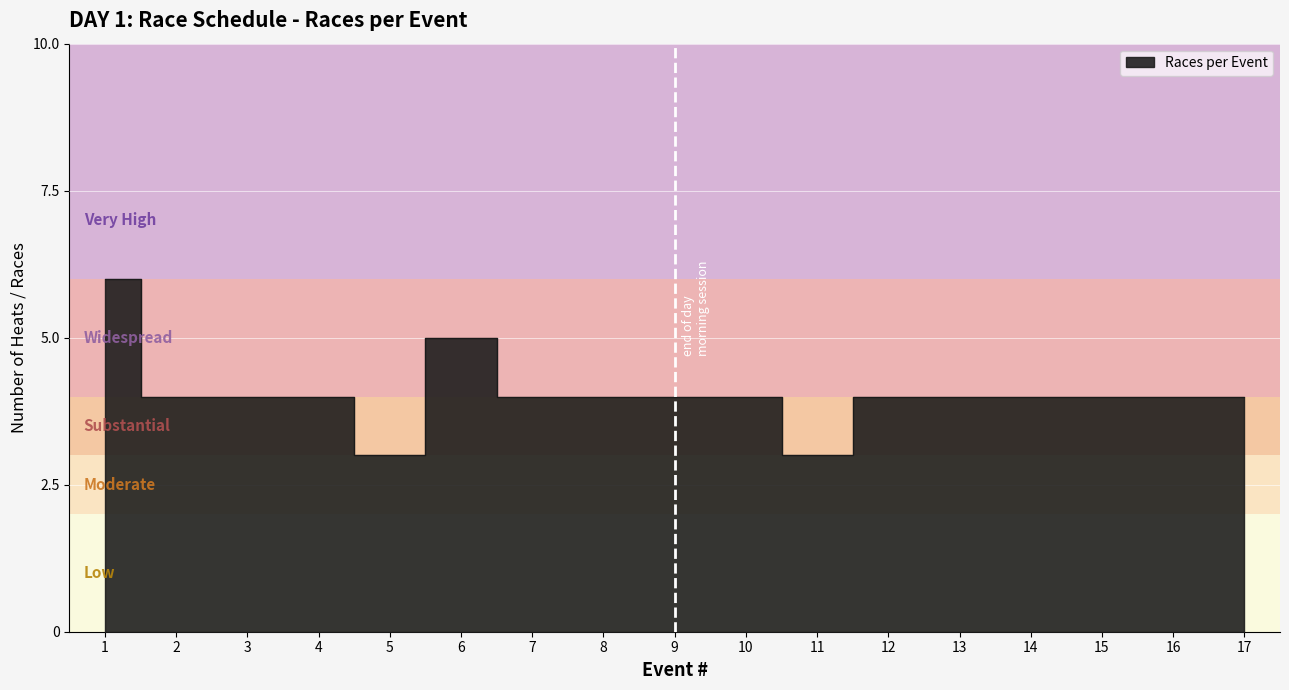

What is the minimum value shown in the chart?

3